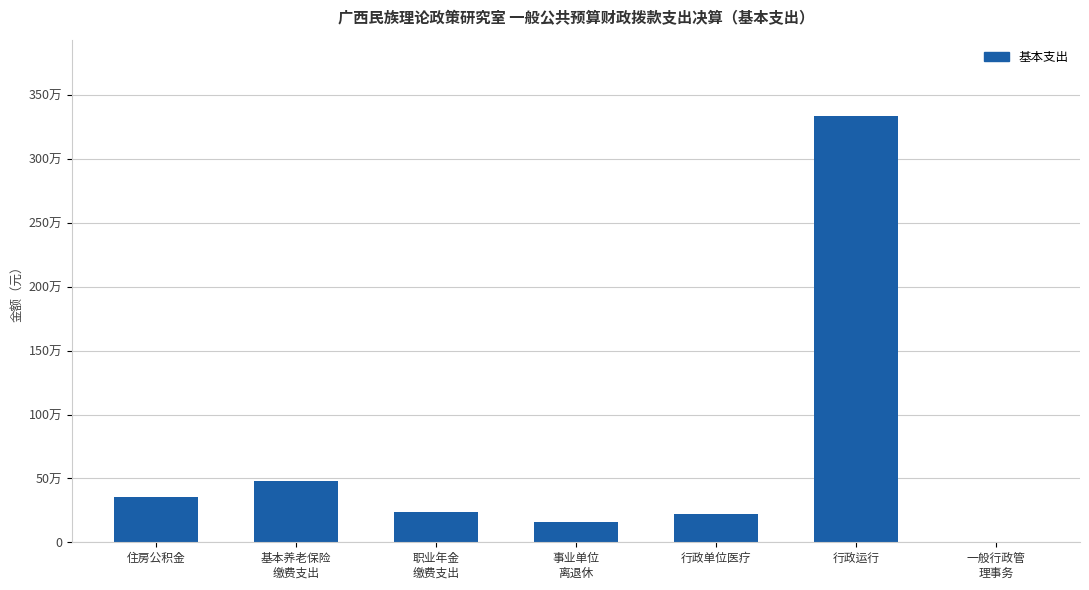

What position from the right is 基本养老保险
缴费支出?

6